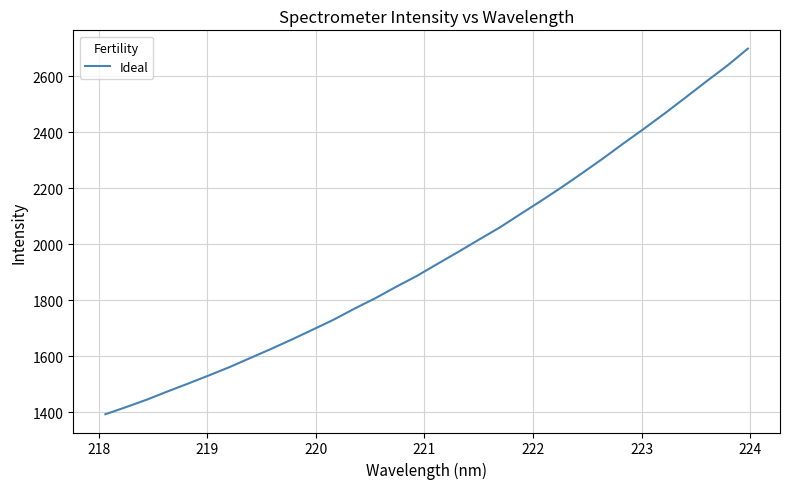

What is the minimum value shown in the chart?

1393.4